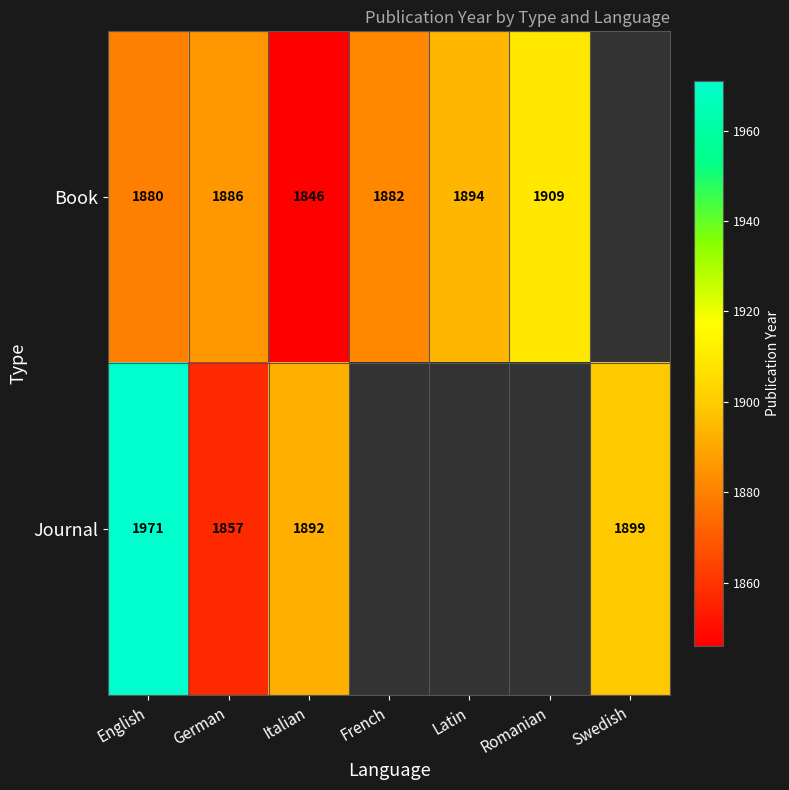

The Journal series shows 2694 at Swedish. True or false?

False